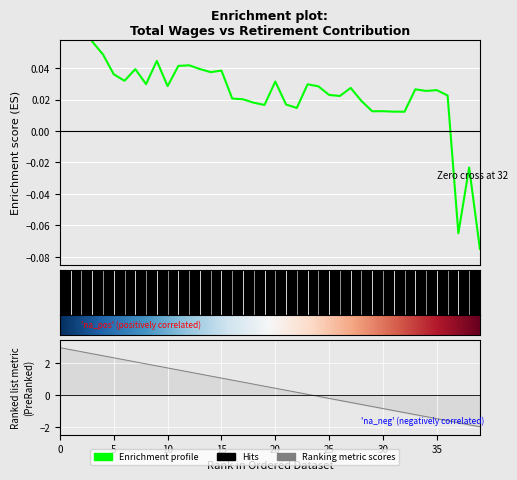

Which category has the lowest value across all series?

39